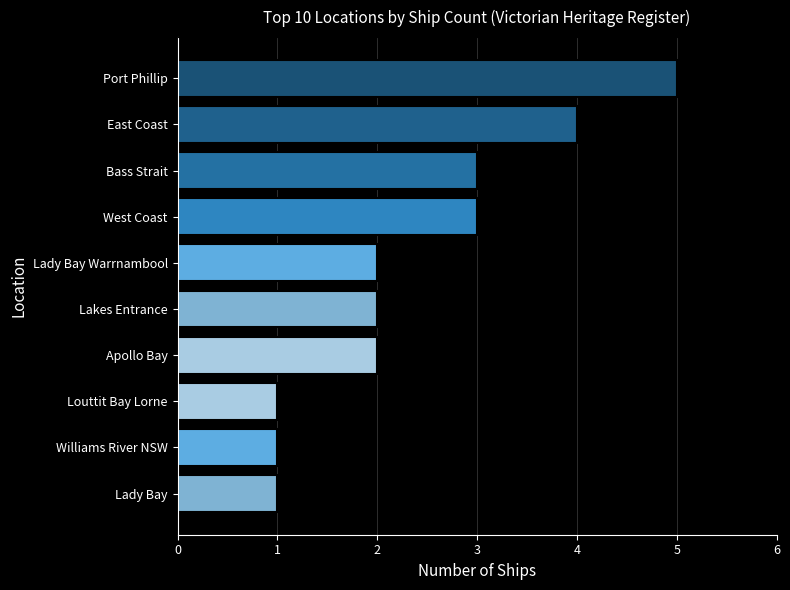

What is the value of the 9th bar from the top?

1